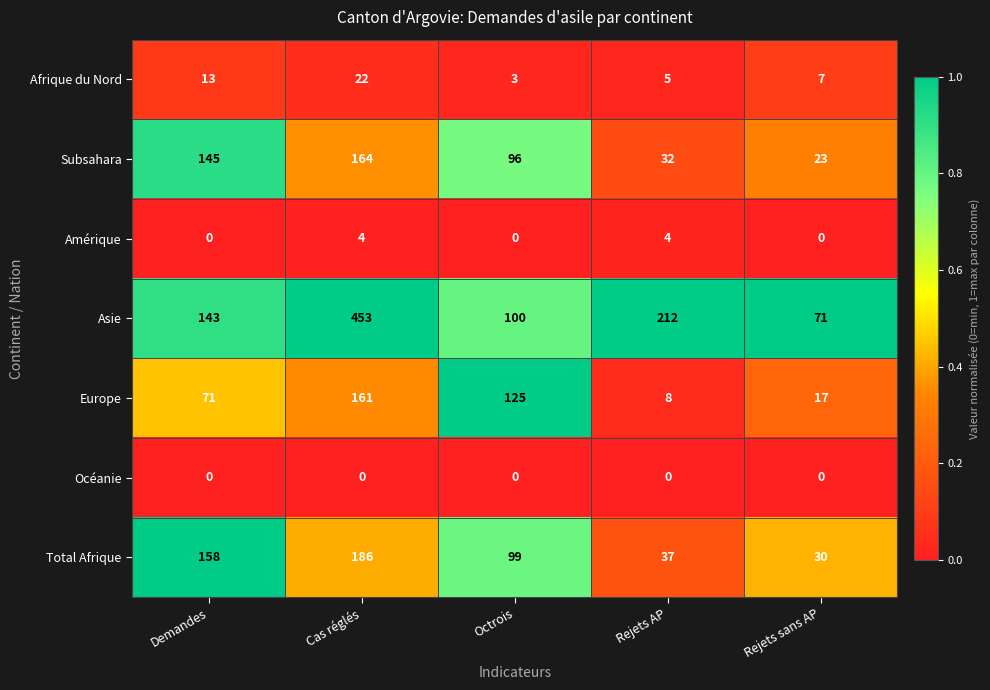

What is the total value across all series at Octrois?

423